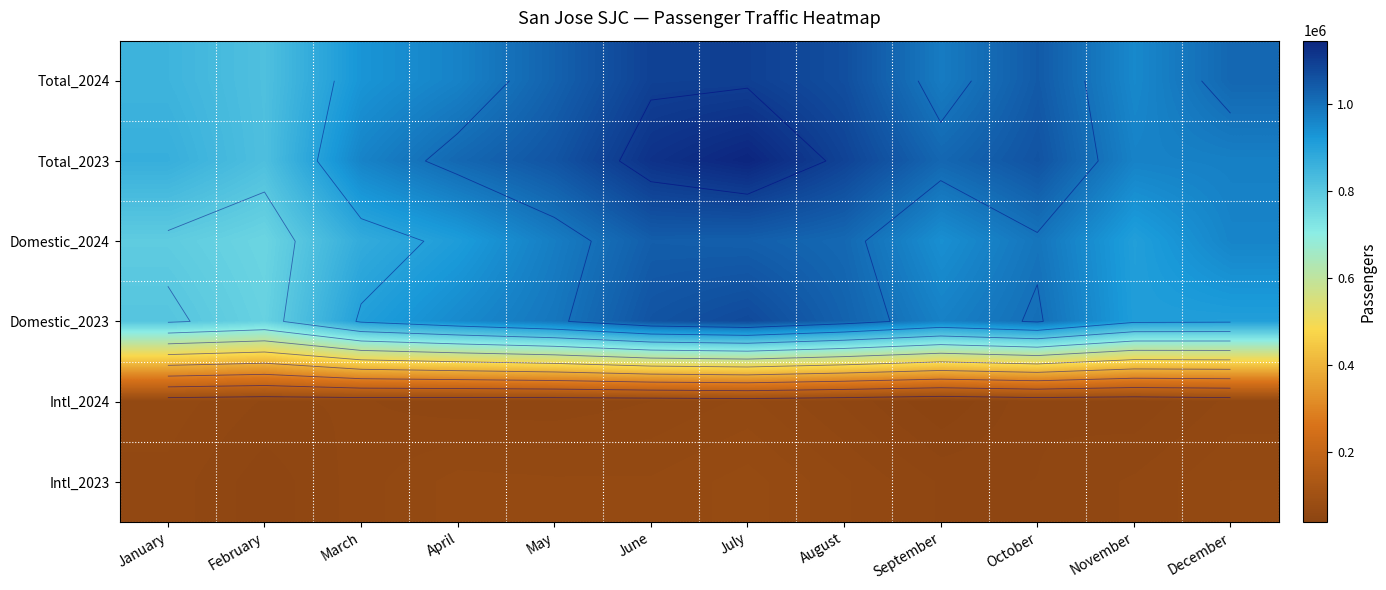

Rank the categories by Domestic_2024 value from lowest to highest.

February, January, March, November, April, September, December, May, October, August, July, June